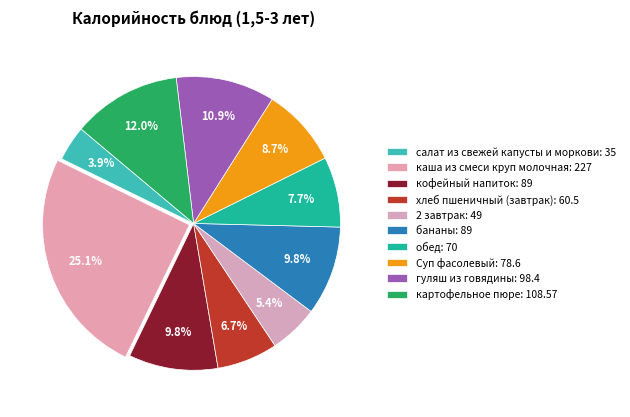

Which slice is the largest?

каша из смеси круп молочная